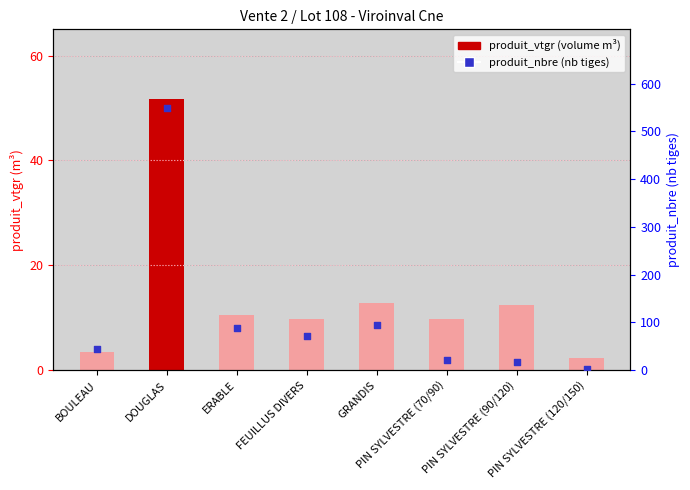

What are all the series names shown in the legend?

produit_vtgr, produit_nbre